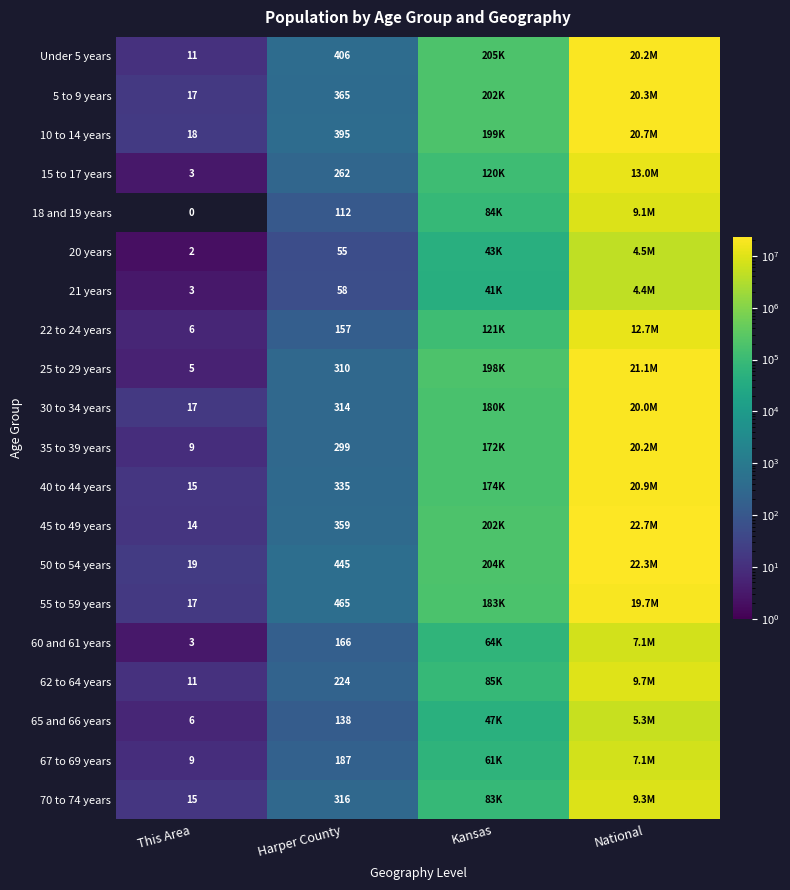

What is the total value across all series at National?

290190983